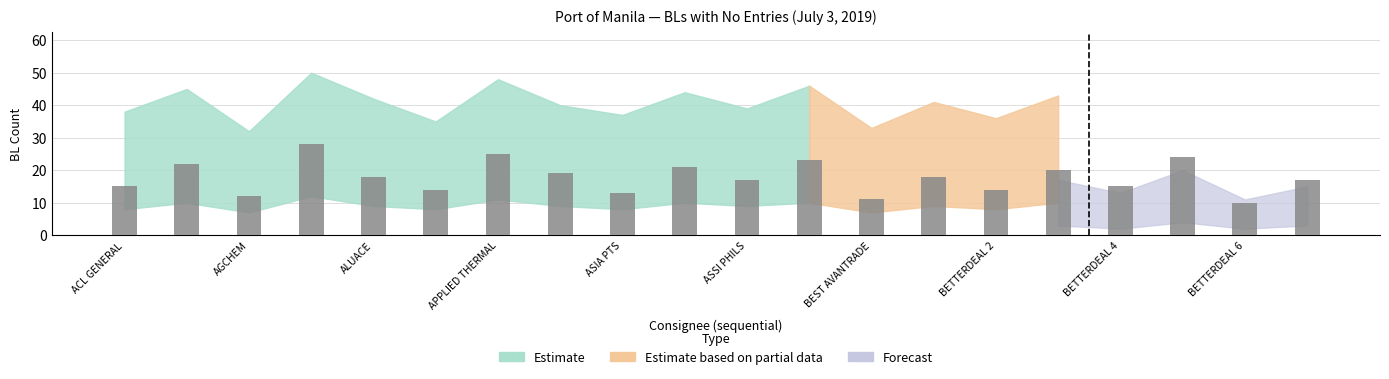

Reading left to right, extract all data points from this chart.

15	22	12	28	18	14	25	19	13	21	17	23	11	18	14	20	15	24	10	17